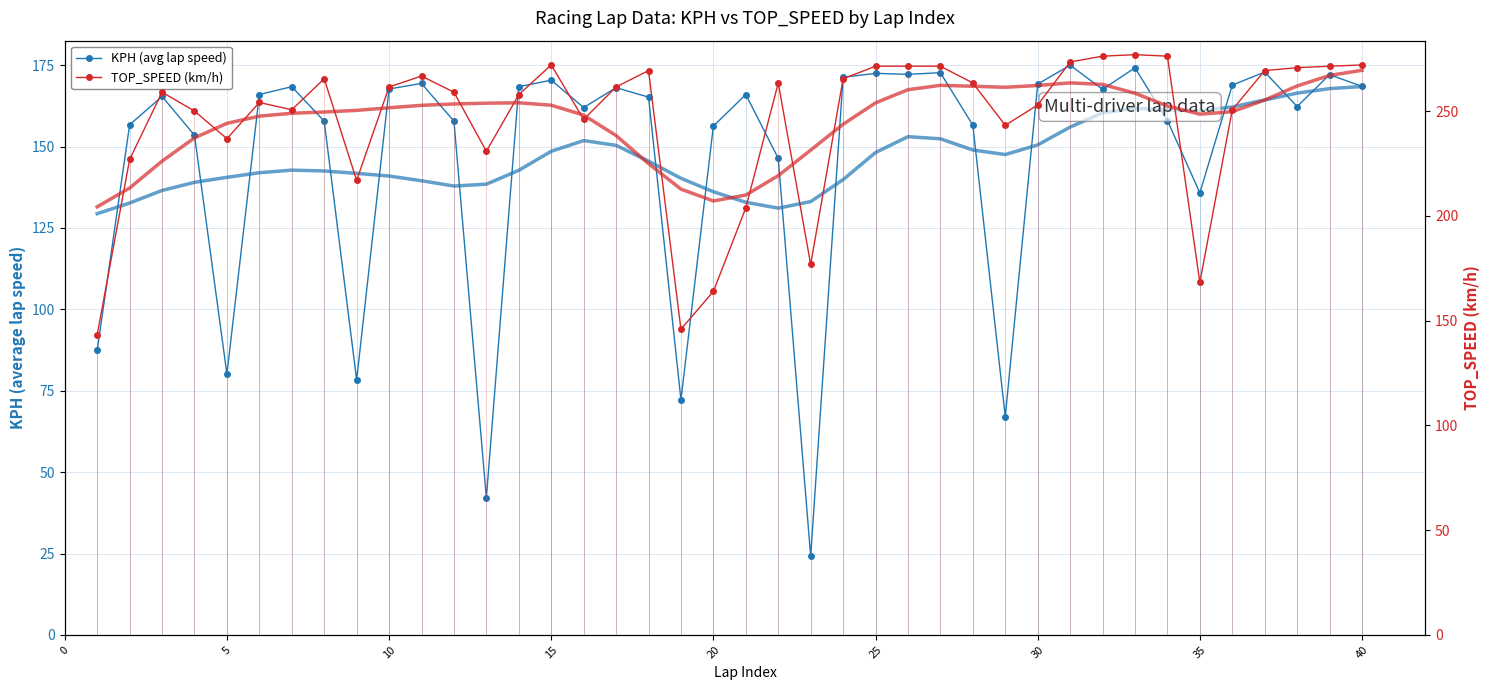

Rank the series by their maximum value, from lowest to highest.

KPH (avg lap speed), TOP_SPEED (km/h)